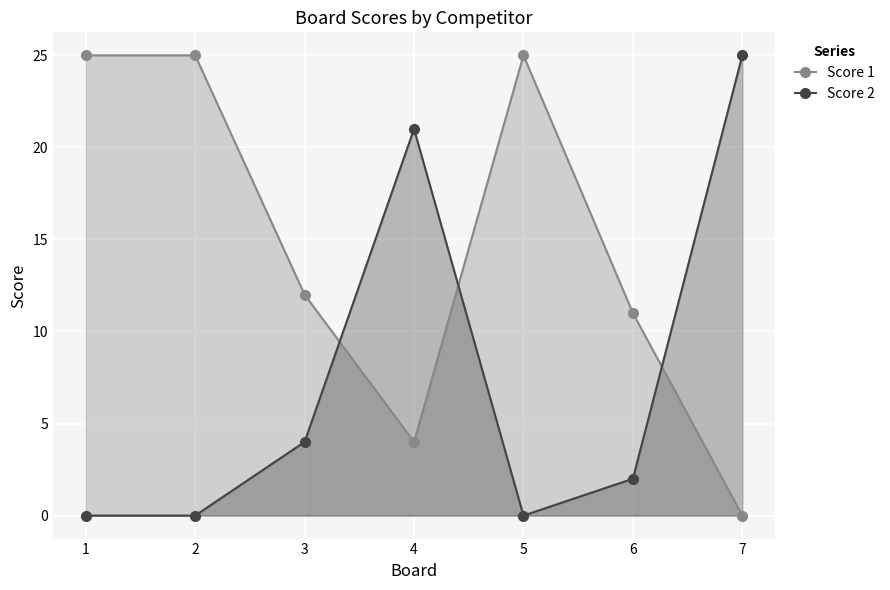

Where do Score 2 and Score 1 first cross each other?

3 and 4